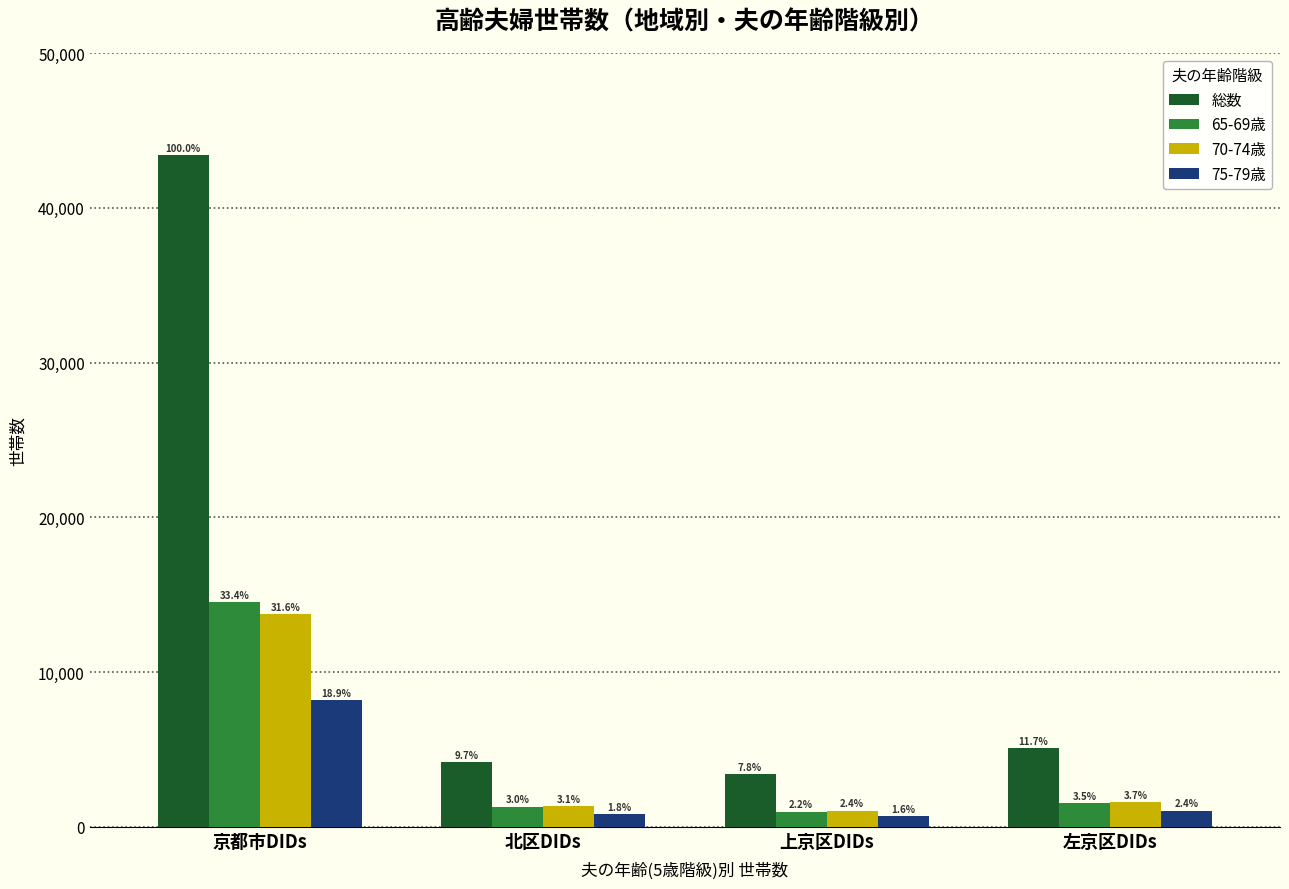

Are the bars grouped side by side (vs. stacked)?

Yes